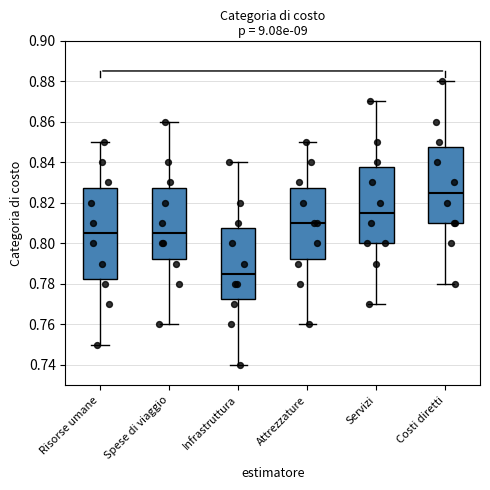

Which box has the highest median line?

Costi diretti